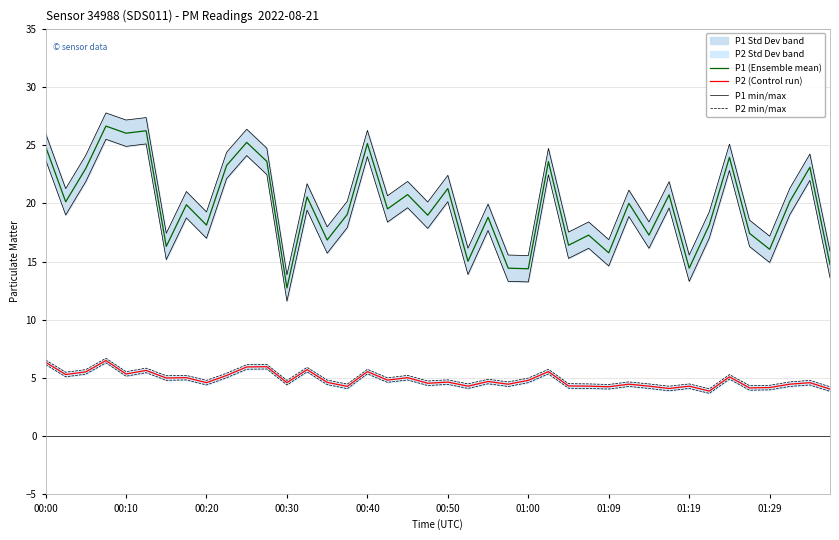

At which label does P2 (Control run) first exceed 4?

00:00